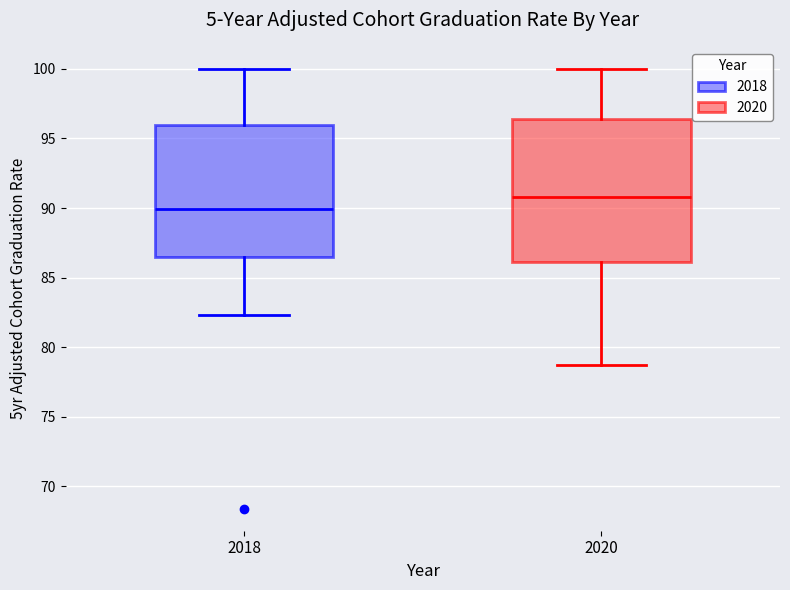

Where is the upper edge of the box at x = 2018 on the y-axis? The values are not printed on the chart, so give them approximately, as read against the axis.

96.0